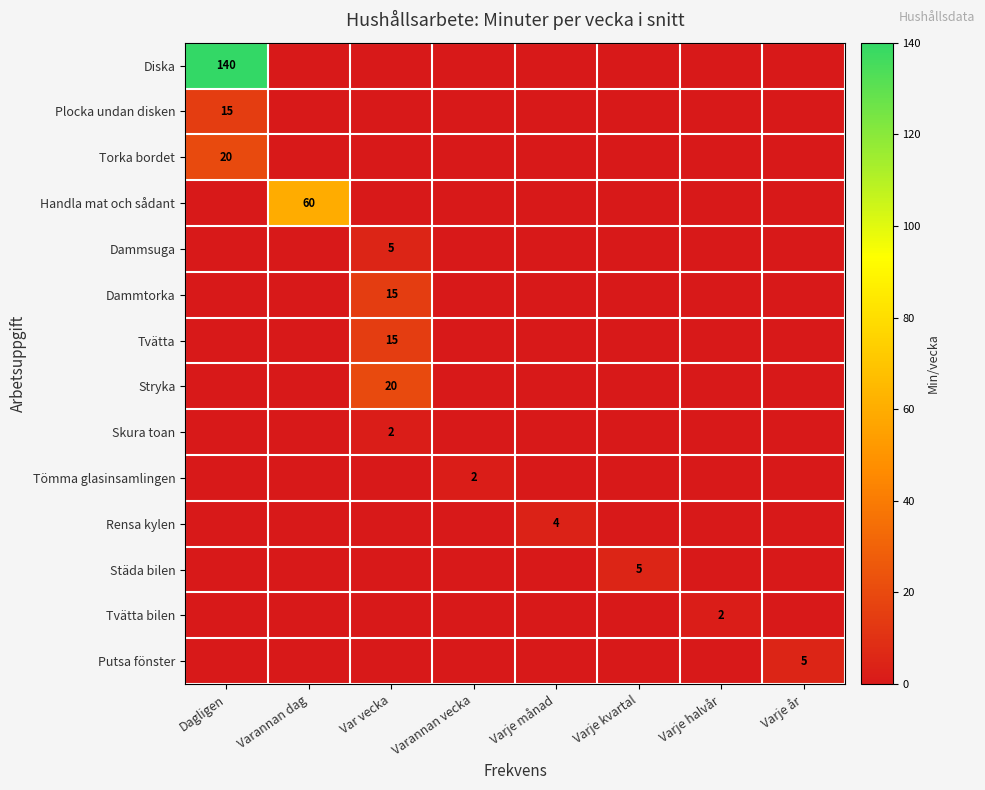

Rank the series by their maximum value, from lowest to highest.

Skura toan, Tömma glasinsamlingen, Tvätta bilen, Rensa kylen, Dammsuga, Städa bilen, Putsa fönster, Plocka undan disken, Dammtorka, Tvätta, Torka bordet, Stryka, Handla mat och sådant, Diska